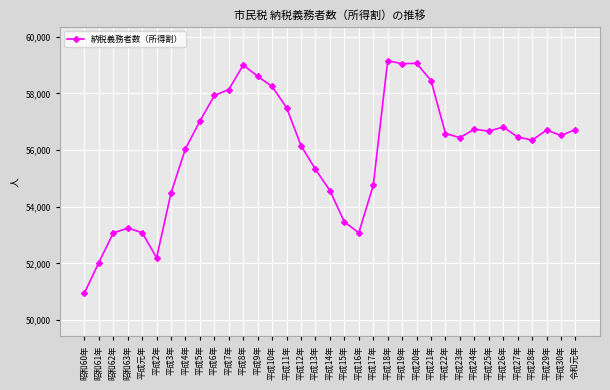

What is the sum of all values?

1960518